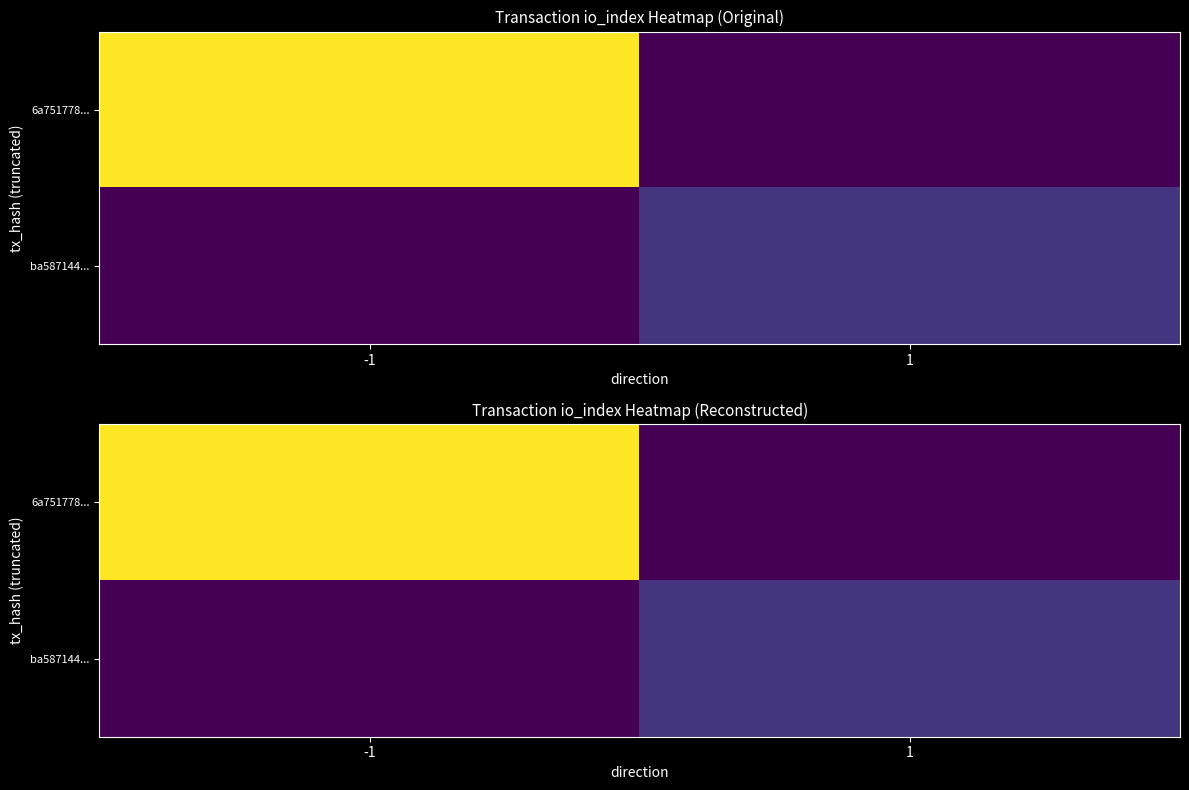

The value of 6a751778... at 1 is 0. True or false?

True